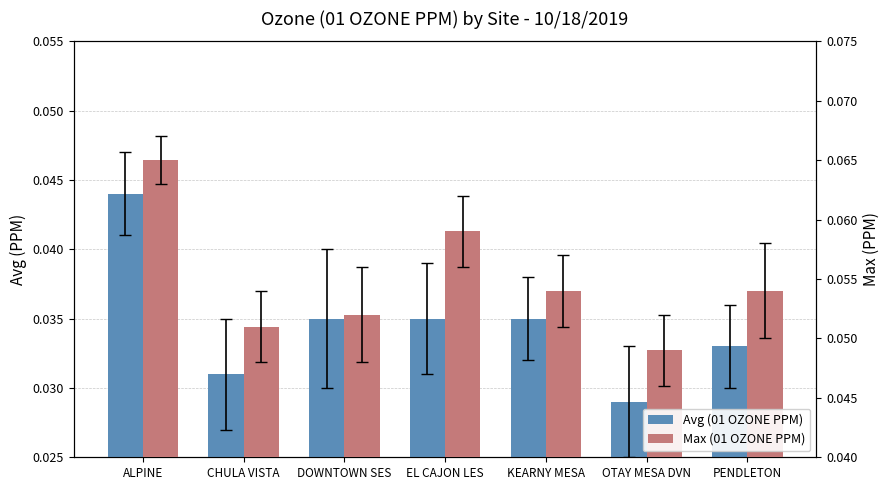

List the series in order of their peak value, highest first.

Max (01 OZONE PPM), Avg (01 OZONE PPM)